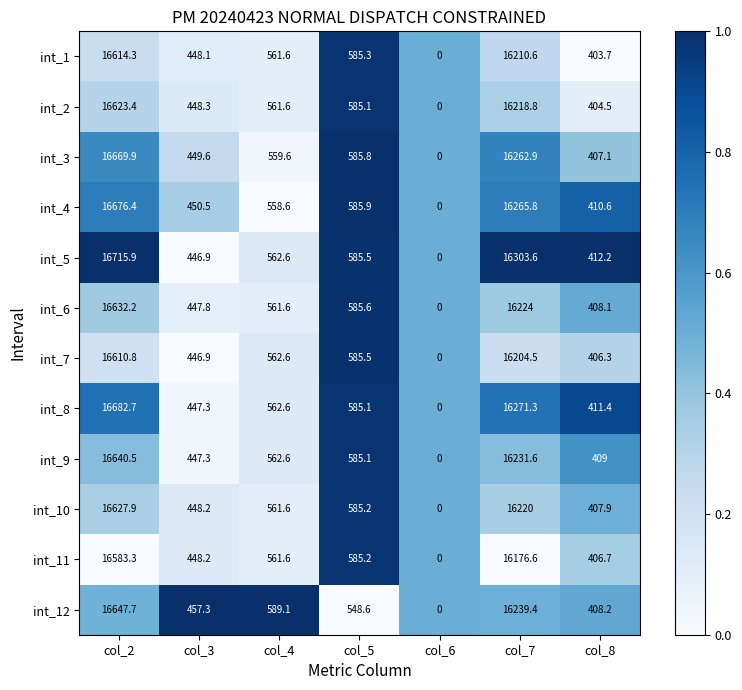

True or false: int_3 has a value of 559.6 at col_4.

True